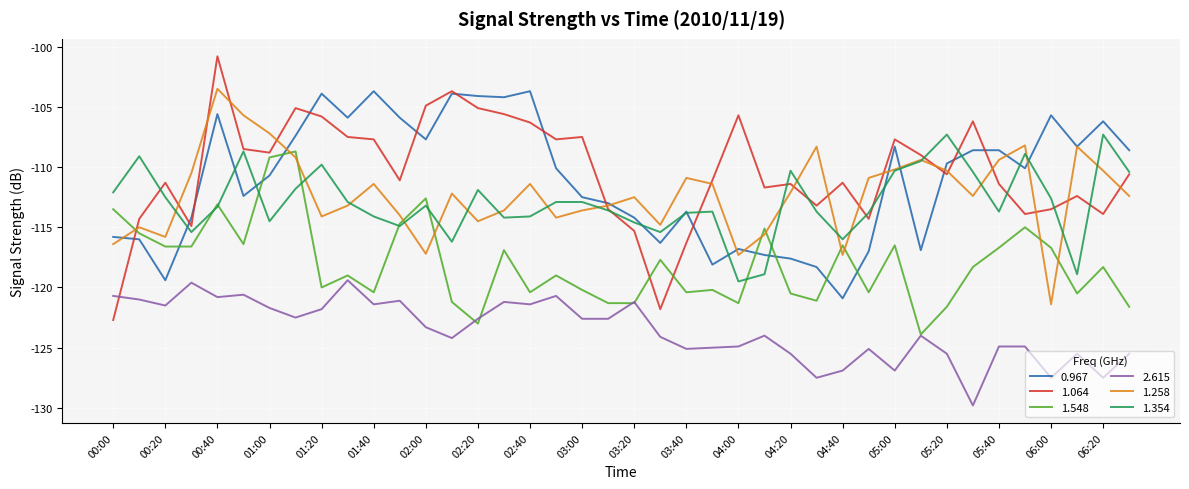

True or false: 1.258 and 2.615 intersect in this chart.

False